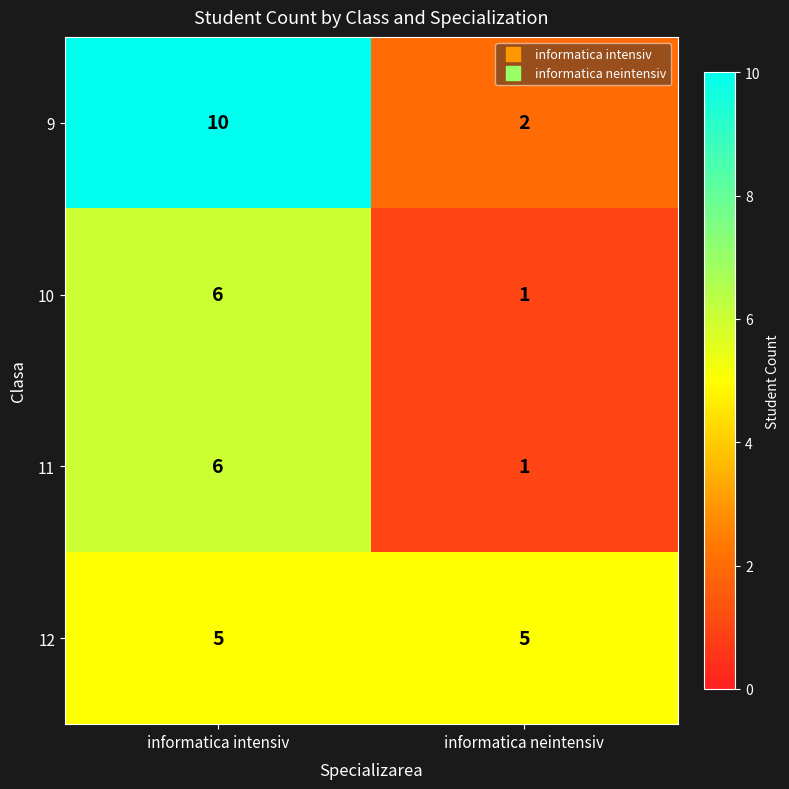

Where is 11 nearest to the value 3?

informatica neintensiv